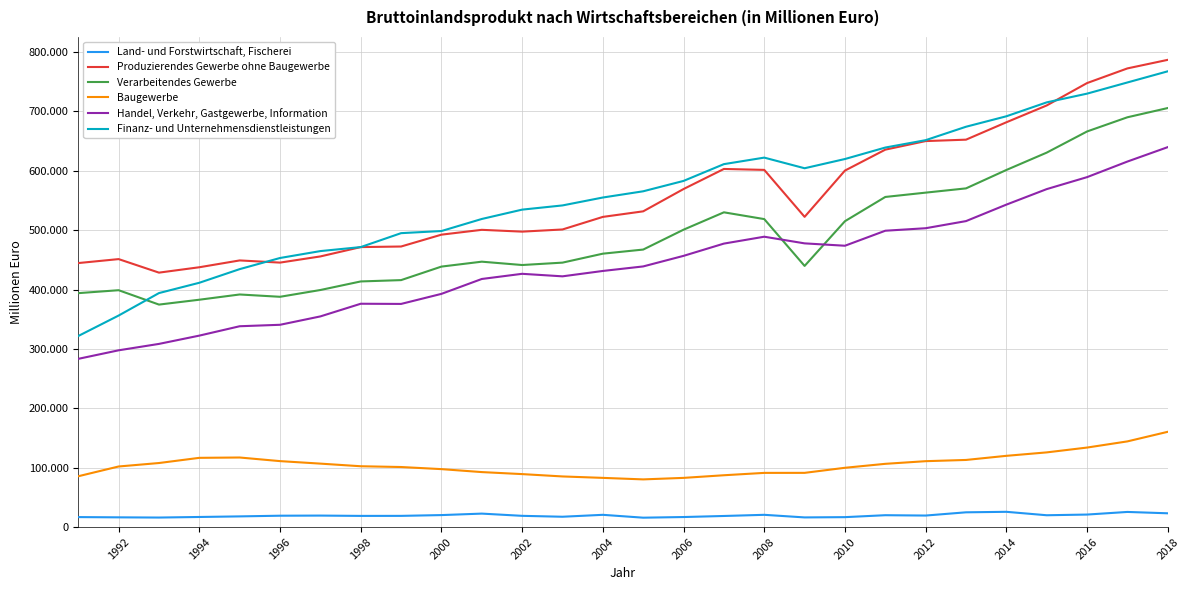

Reading right to left, what are all the values shown in this chart?

Land- und Forstwirtschaft, Fischerei: 23188	25472	21054	19901	25683	24840	19388	19967	16700	16248	20615	18667	16891	15798	20618	17384	18909	22656	20174	18850	18801	19336	19119	17975	16982	16021	16363	16794
Produzierendes Gewerbe ohne Baugewerbe: 786946	772523	747836	710116	681773	652498	650111	635684	600439	522487	601607	603159	569346	531793	522411	501235	497593	500641	492499	472537	471569	455837	445433	449099	437608	428539	451328	444659
Verarbeitendes Gewerbe: 705779	690213	666300	630671	601431	570445	563279	556004	515175	439843	518726	530125	500866	467400	460474	445384	441359	446992	438718	415940	413706	399273	387844	391746	382916	374721	398930	393997
Baugewerbe: 160449	144300	133905	125771	119974	113037	110962	106503	99843	91295	91249	87270	82833	80290	82845	85253	89199	92593	97582	101133	102427	106854	111068	117156	116593	107860	102028	85582
Handel, Verkehr, Gastgewerbe, Information: 639919	615646	589384	569218	543080	515333	503337	499120	473842	477830	489038	477442	456791	438991	431365	422306	426555	417851	392778	375834	376139	354816	340695	338246	322460	308499	297712	283337
Finanz- und Unternehmensdienstleistungen: 767632	748849	730020	715324	691877	674269	651655	639222	619903	604354	622267	611279	583020	565553	555066	541739	534658	518918	498599	495036	471576	464827	453204	434437	411476	394109	356267	321800